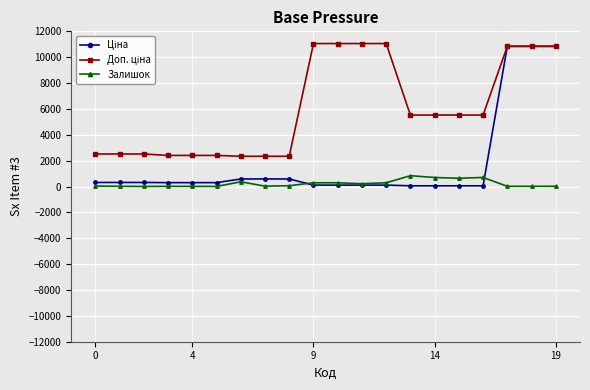

What is the value of the Залишок point at the 14th from the left?

838.0